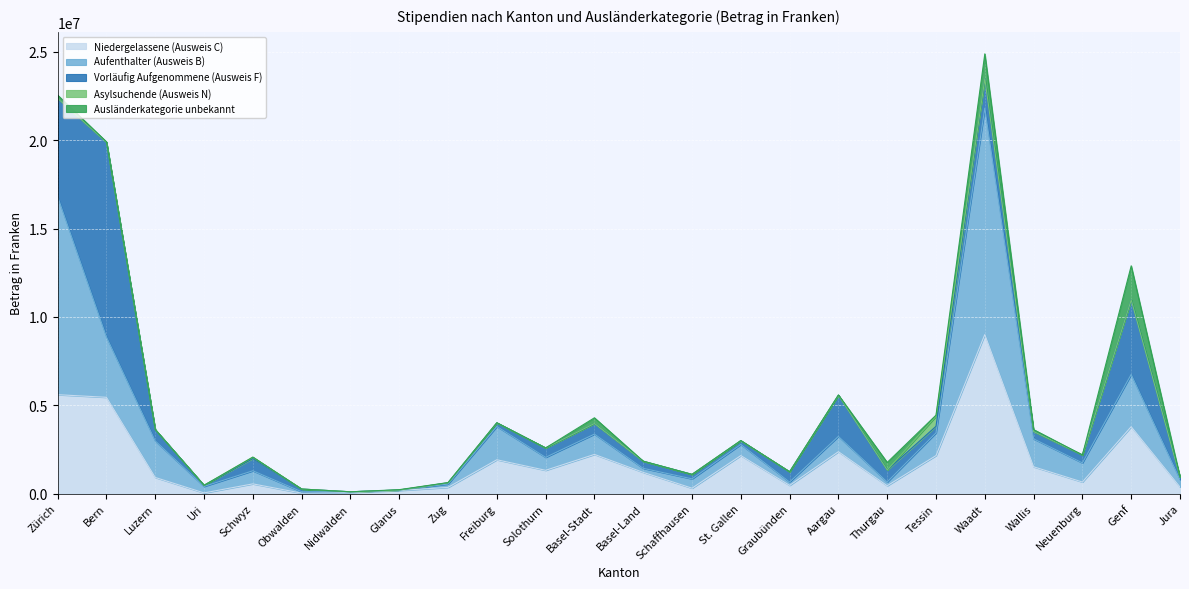

True or false: Ausländerkategorie unbekannt and Niedergelassene (Ausweis C) intersect in this chart.

False